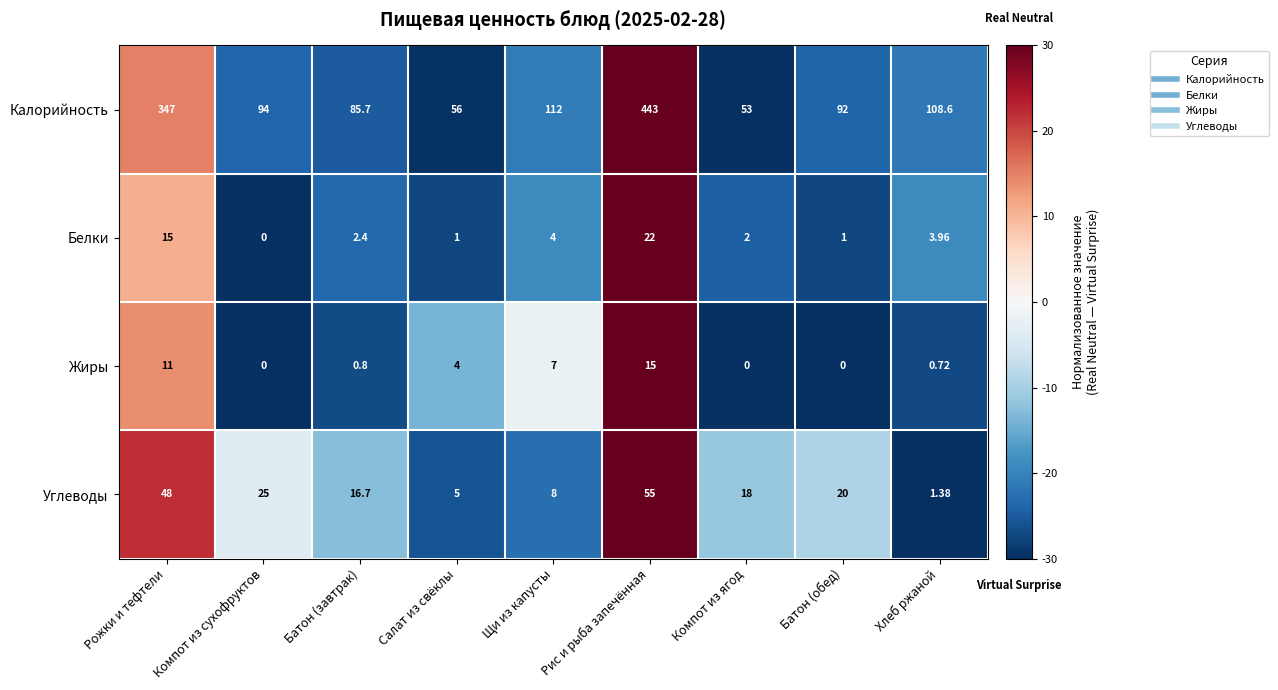

Which category has the highest value in the Жиры series?

Рис и рыба запечённая